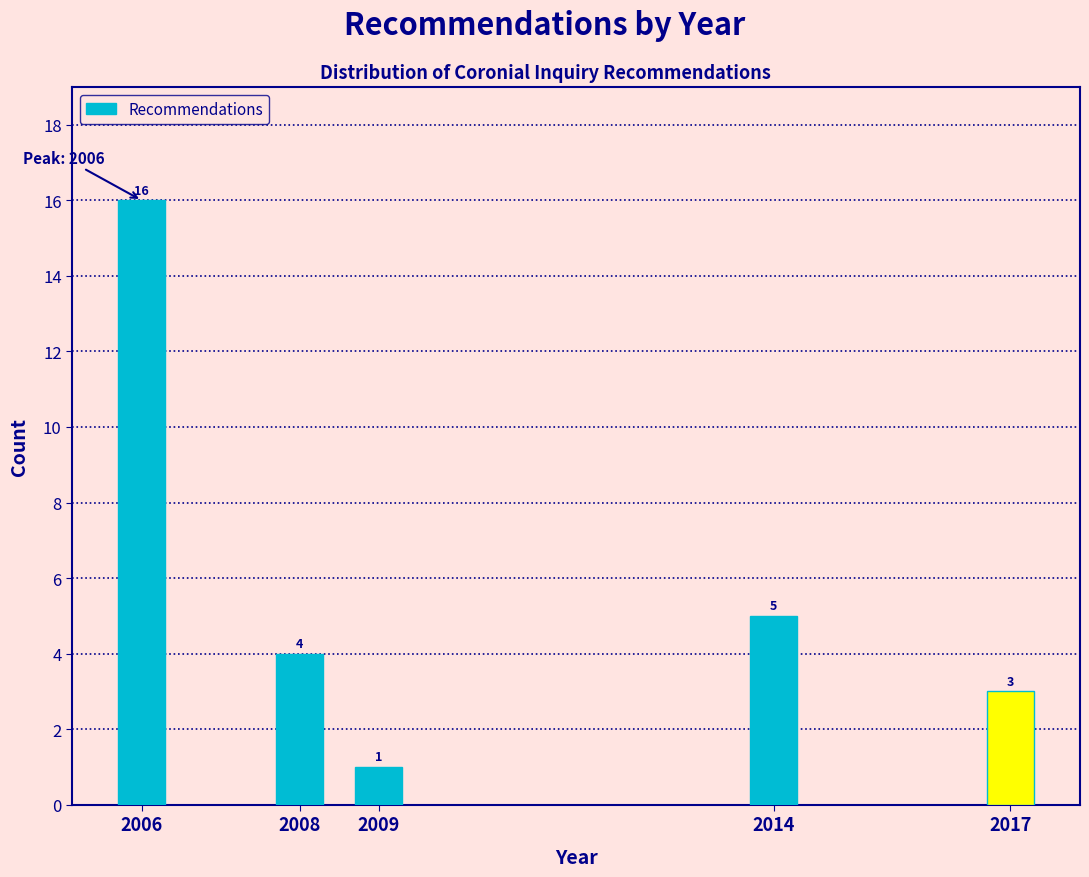

Reading right to left, transcribe all the data shown in this chart.

2017=3	2014=5	2009=1	2008=4	2006=16